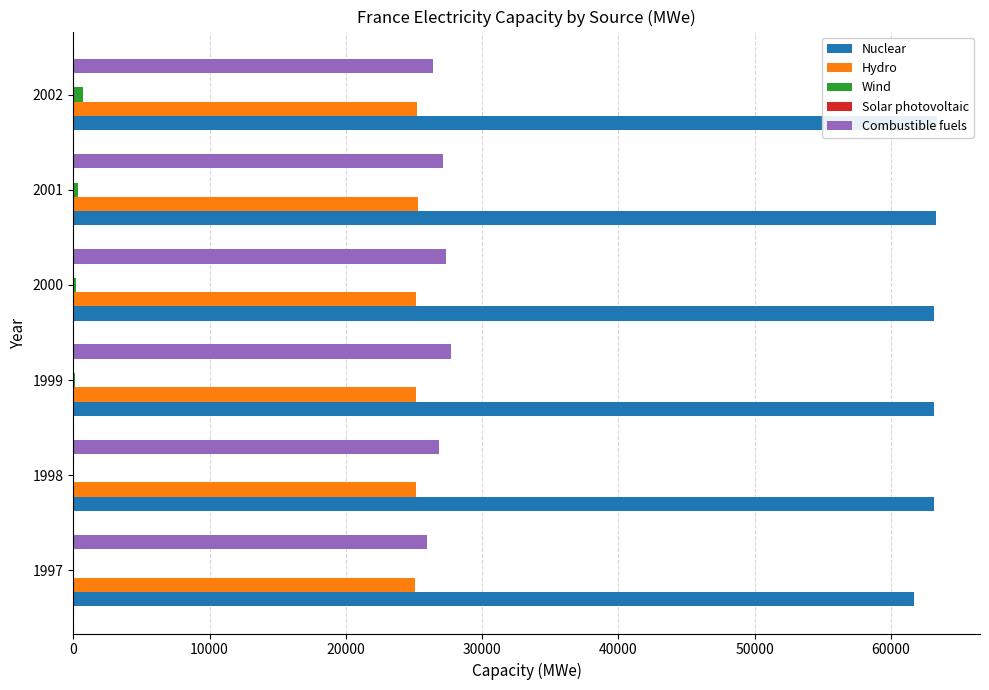

The value of Solar photovoltaic at 1999 is 10. True or false?

False